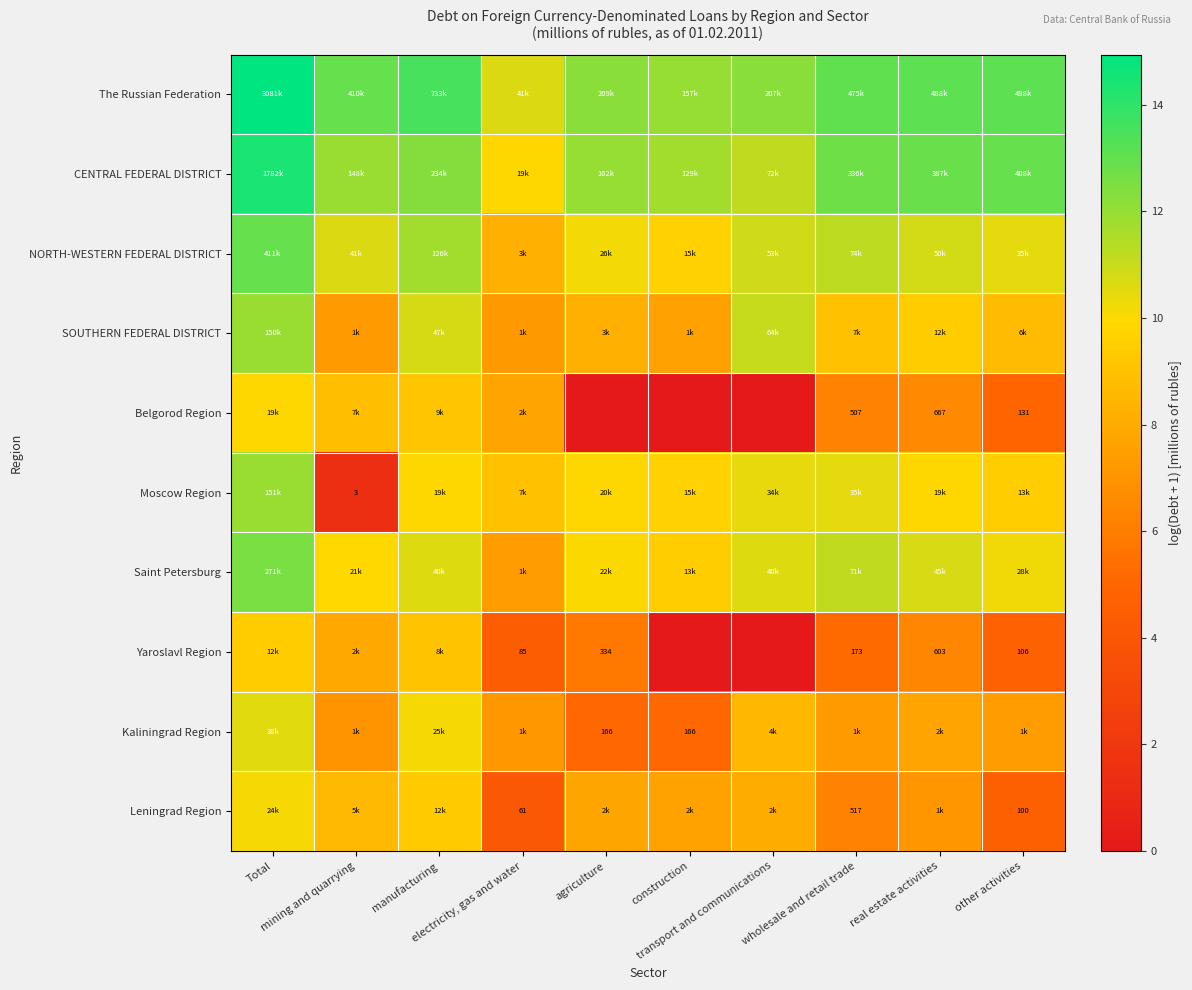

At how many categories does at least one series exceed 7?

10